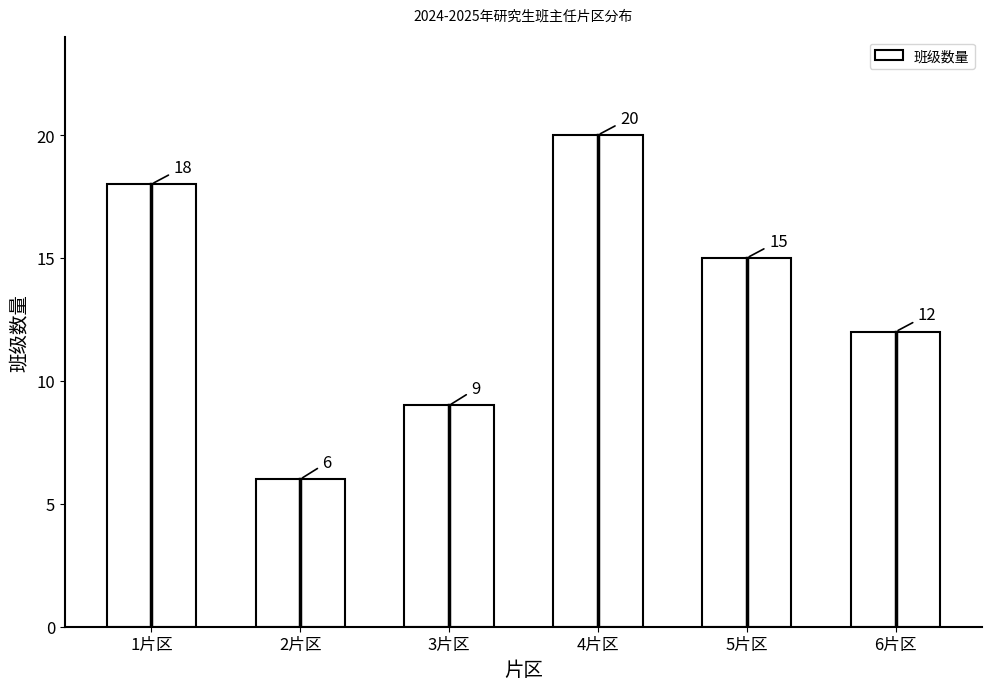

Reading right to left, list all the values displayed in this chart.

6片区=12	5片区=15	4片区=20	3片区=9	2片区=6	1片区=18